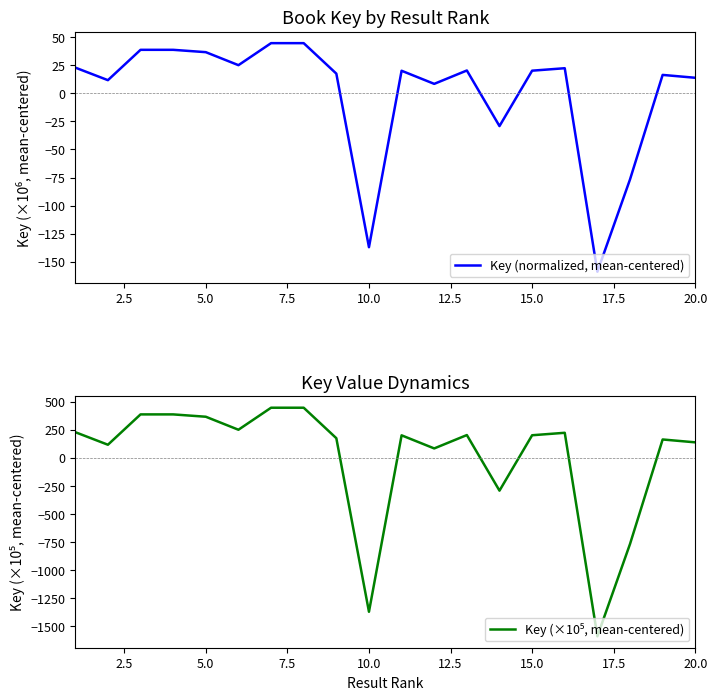

What is the value of the Key (normalized, mean-centered) point at the 19th from the left?

16.4